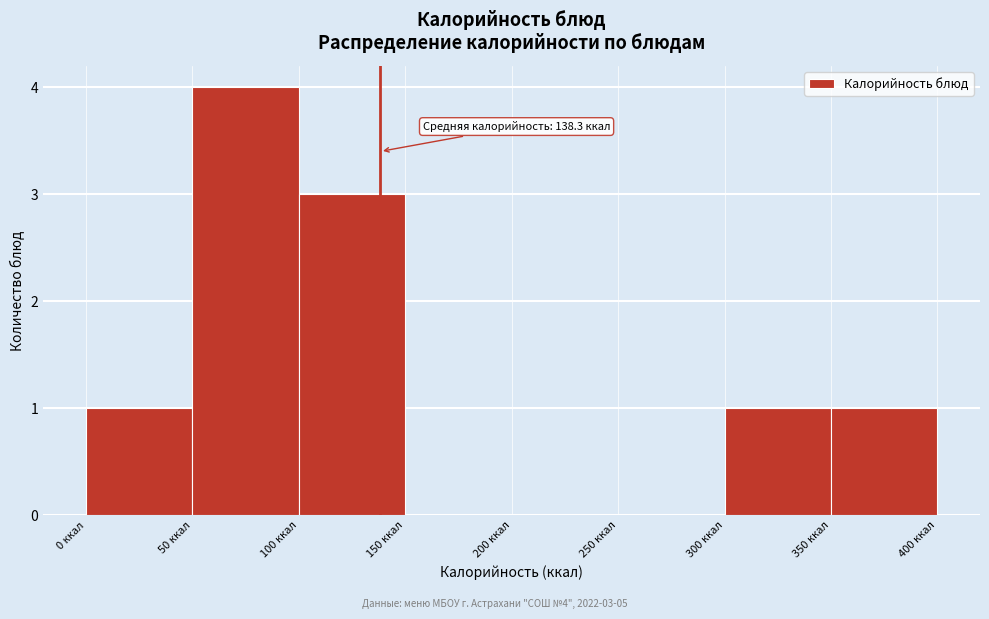

Over which range of the x-axis is the bar tallest?

50 to 100